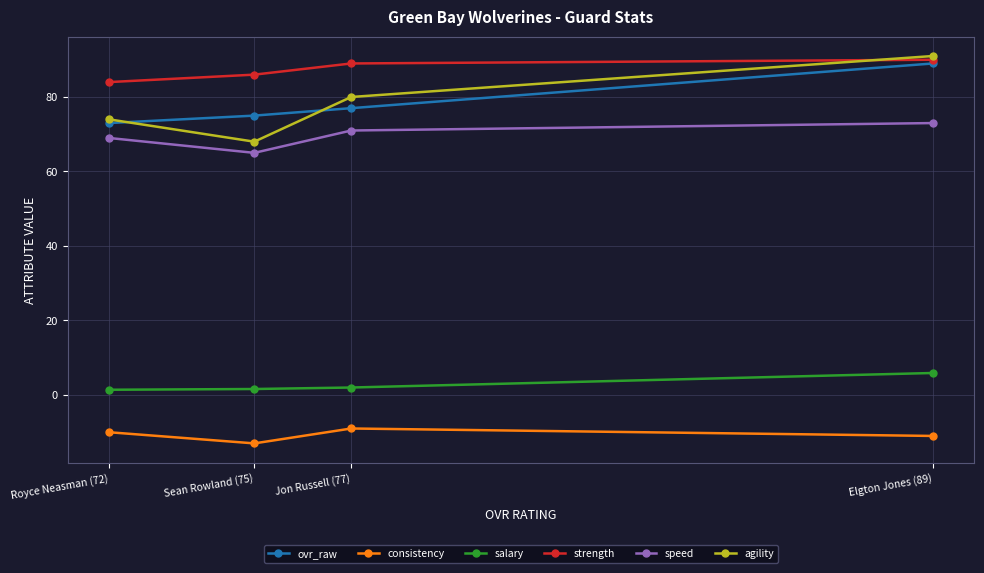

What are all the series names shown in the legend?

ovr_raw, consistency, salary, strength, speed, agility